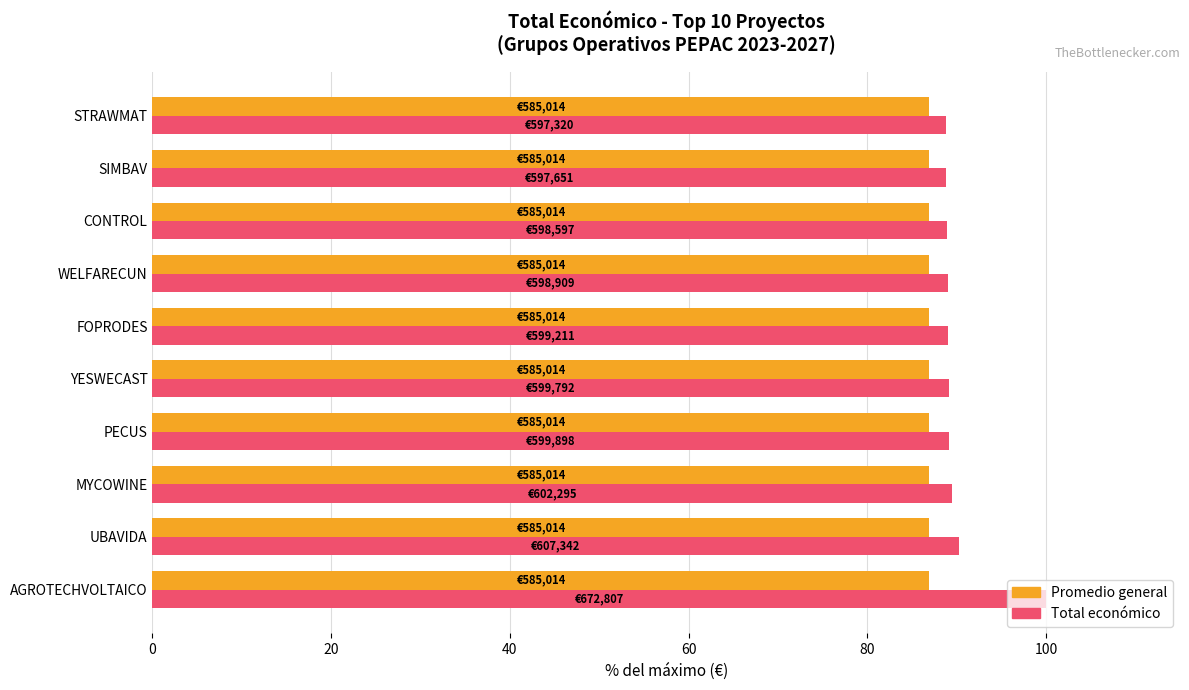

At which category is the sum across all series the highest?

AGROTECHVOLTAICO